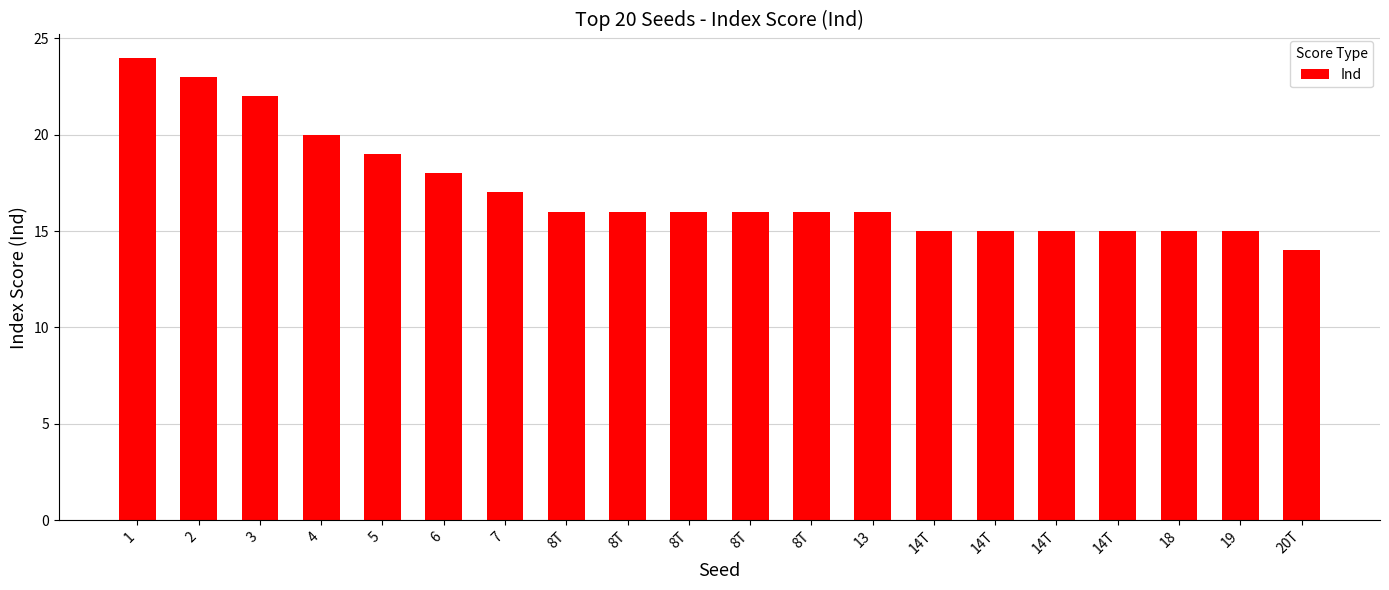

List the labels in order of value, smallest first.

20T, 14T, 14T, 14T, 14T, 18, 19, 8T, 8T, 8T, 8T, 8T, 13, 7, 6, 5, 4, 3, 2, 1